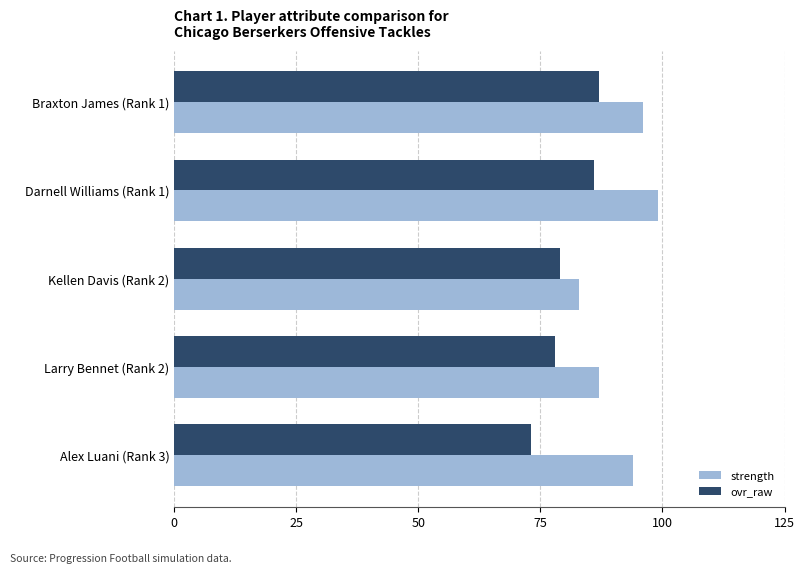

Which series has the widest spread of values?

strength